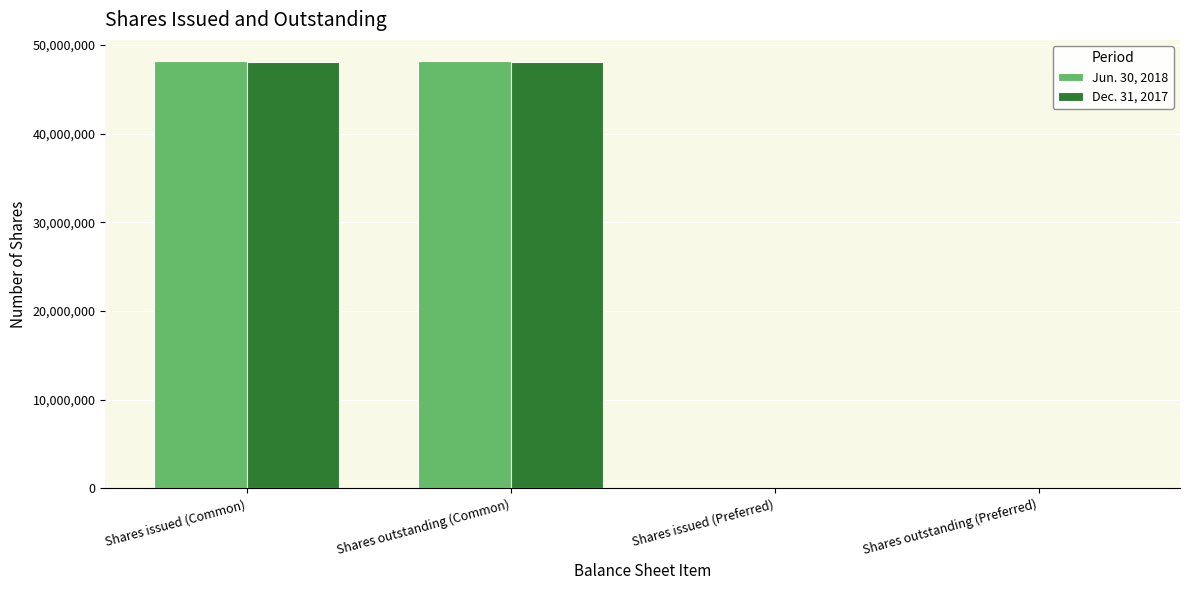

What is the spread (max minus min) of values at Shares issued (Common)?

96178